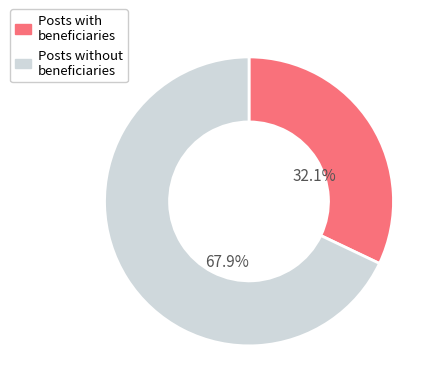

How many slices are in this pie chart?

2